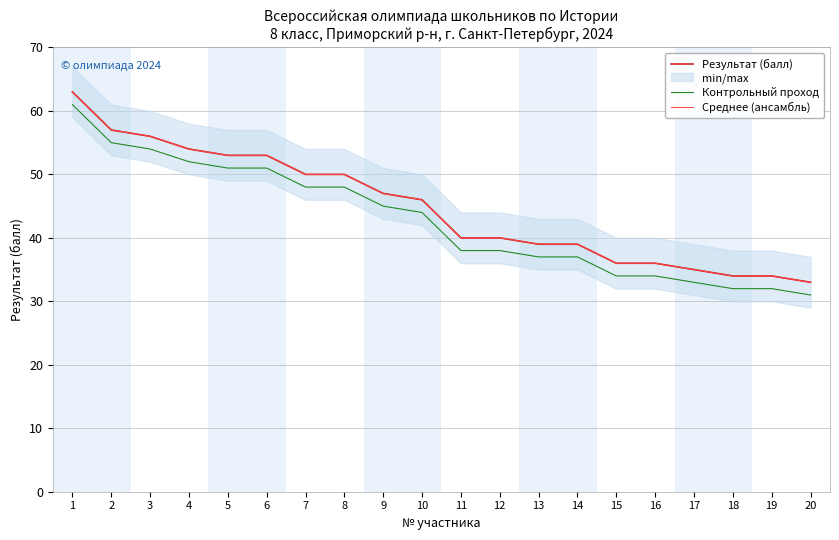

Reading left to right, transcribe all the data shown in this chart.

Результат (балл): 63	57	56	54	53	53	50	50	47	46	40	40	39	39	36	36	35	34	34	33
Контрольный проход: 61	55	54	52	51	51	48	48	45	44	38	38	37	37	34	34	33	32	32	31
Среднее (ансамбль): 63	57	56	54	53	53	50	50	47	46	40	40	39	39	36	36	35	34	34	33